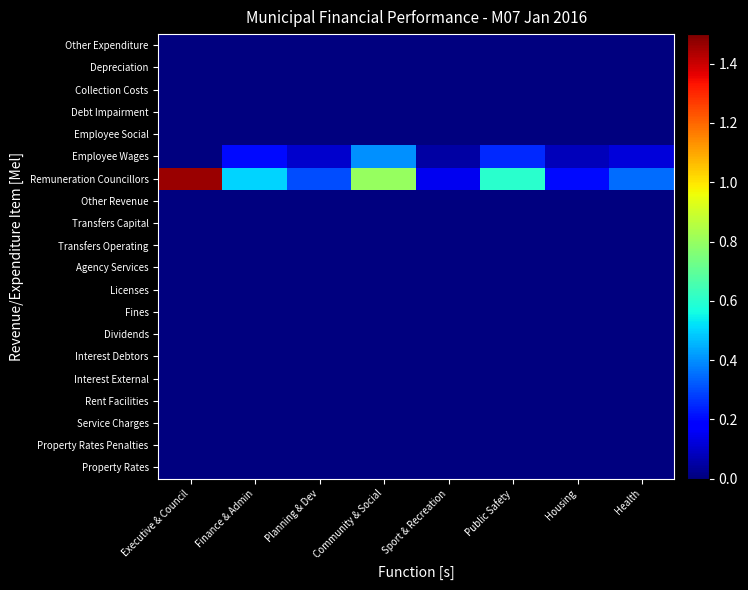

Rank the series by their maximum value, from lowest to highest.

Property Rates, Property Rates Penalties, Service Charges, Rent Facilities, Interest External, Interest Debtors, Dividends, Fines, Licenses, Agency Services, Transfers Operating, Transfers Capital, Other Revenue, Employee Social, Debt Impairment, Collection Costs, Depreciation, Other Expenditure, Employee Wages, Remuneration Councillors